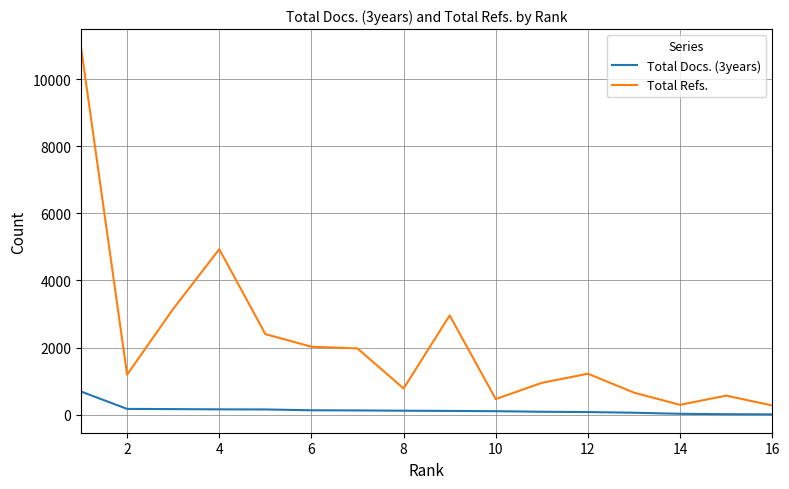

Does the chart have visible grid lines?

Yes